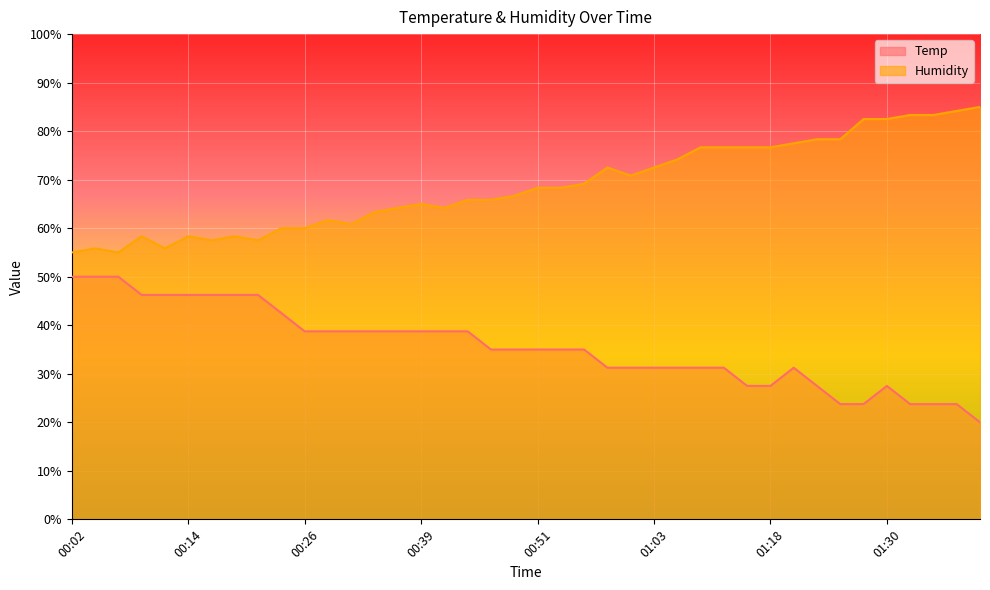

True or false: Humidity and Temp intersect in this chart.

False